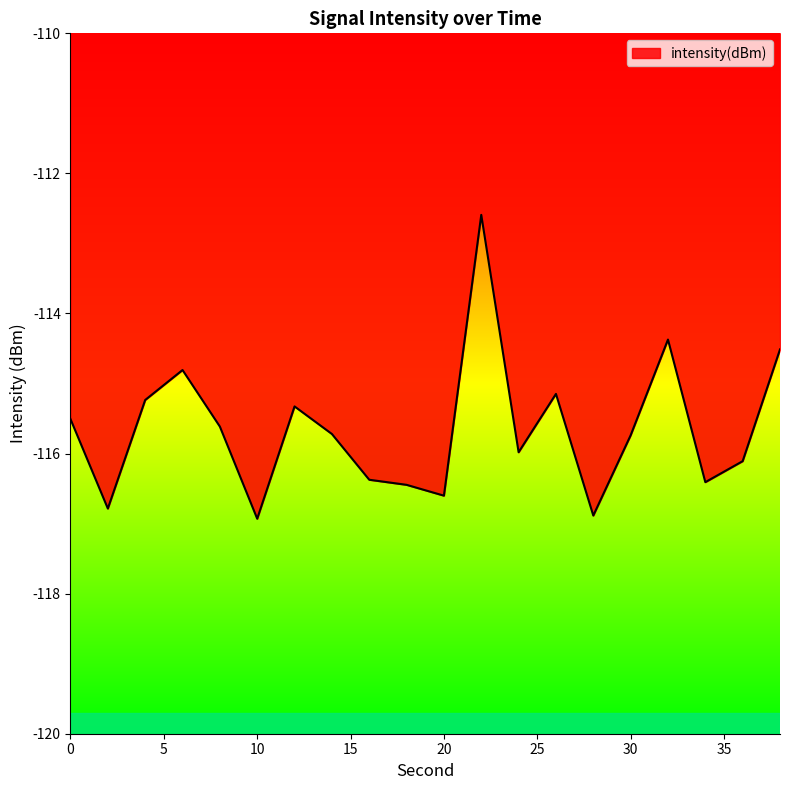

What is the greatest value displayed?

-112.6